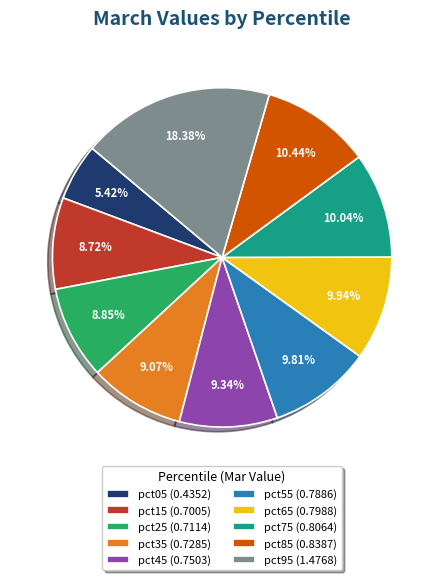

What portion of the pie excludes pct15?

91.3%